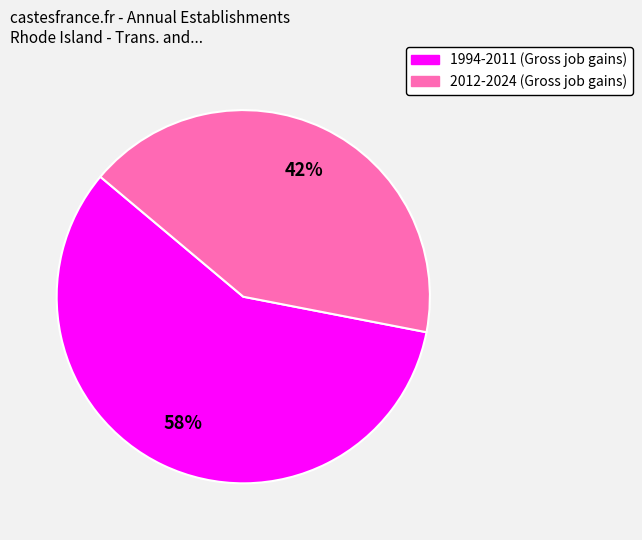

To the nearest percent, what is the average slice percentage?

50%